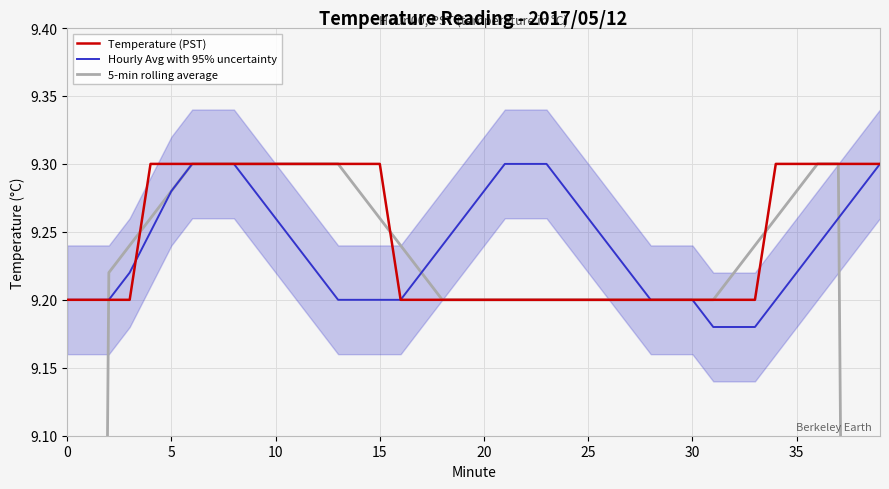

Count the number of data series in this chart.

3